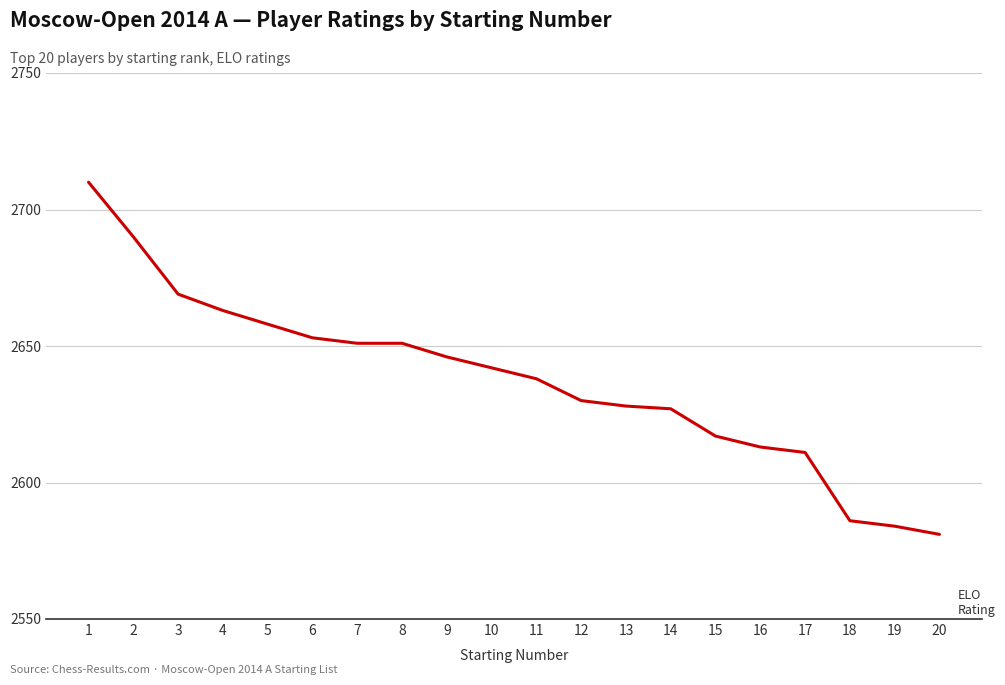

What is the ratio of the value at 2 to the value at 6?

1.0